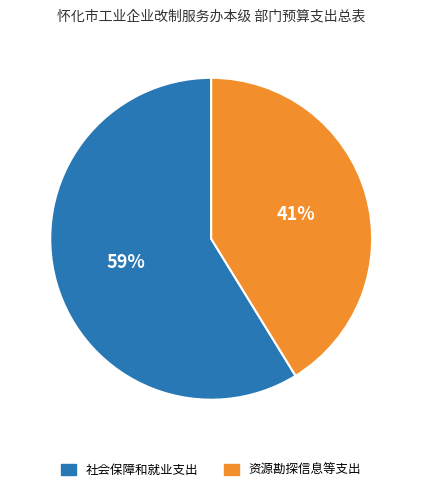

To the nearest percent, what percentage of the pie is 资源勘探信息等支出?

41%